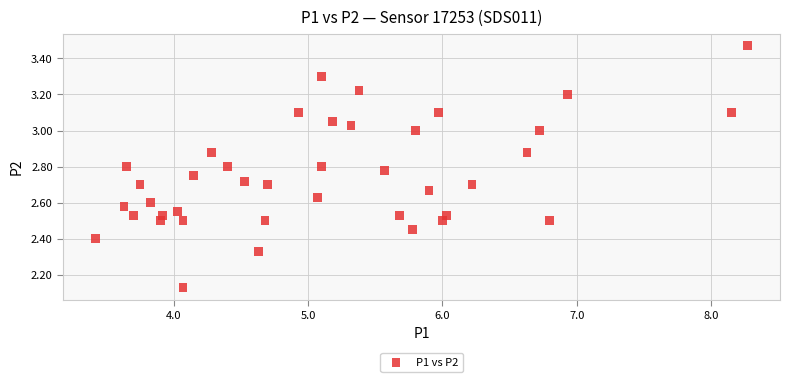

What is the range of X values (max minus min)?

4.8